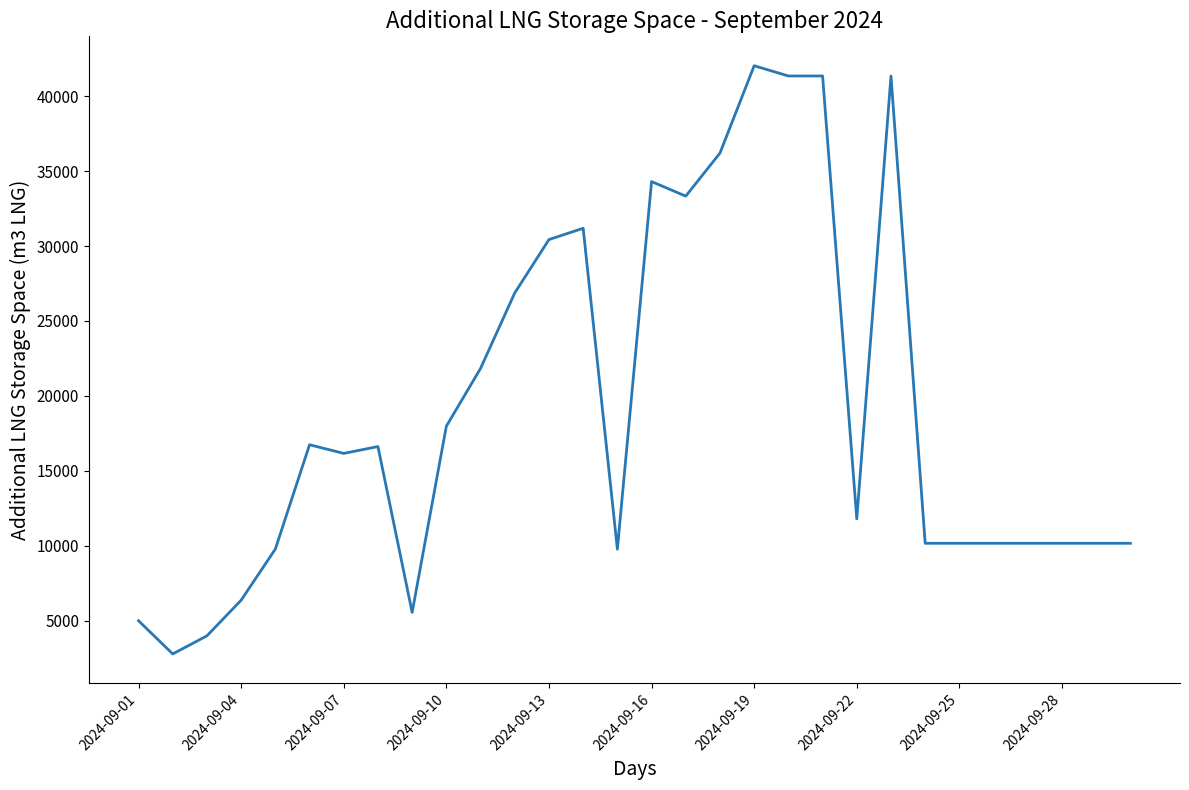

What is the maximum value shown in the chart?

42026